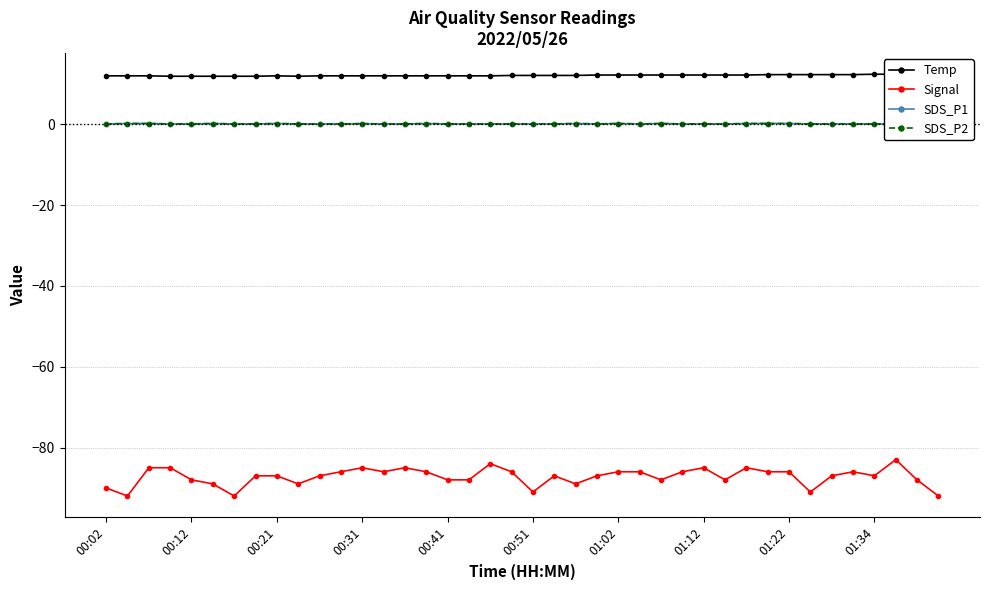

What is the minimum value for Signal?

-92